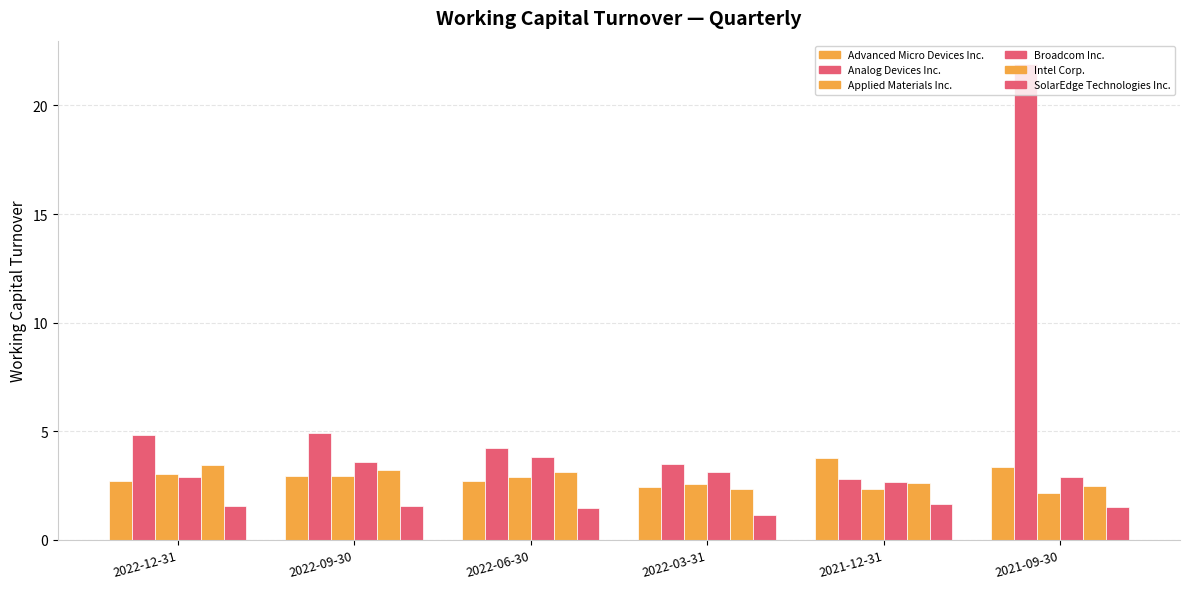

The value of Intel Corp. at 2022-12-31 is 2.1. True or false?

False